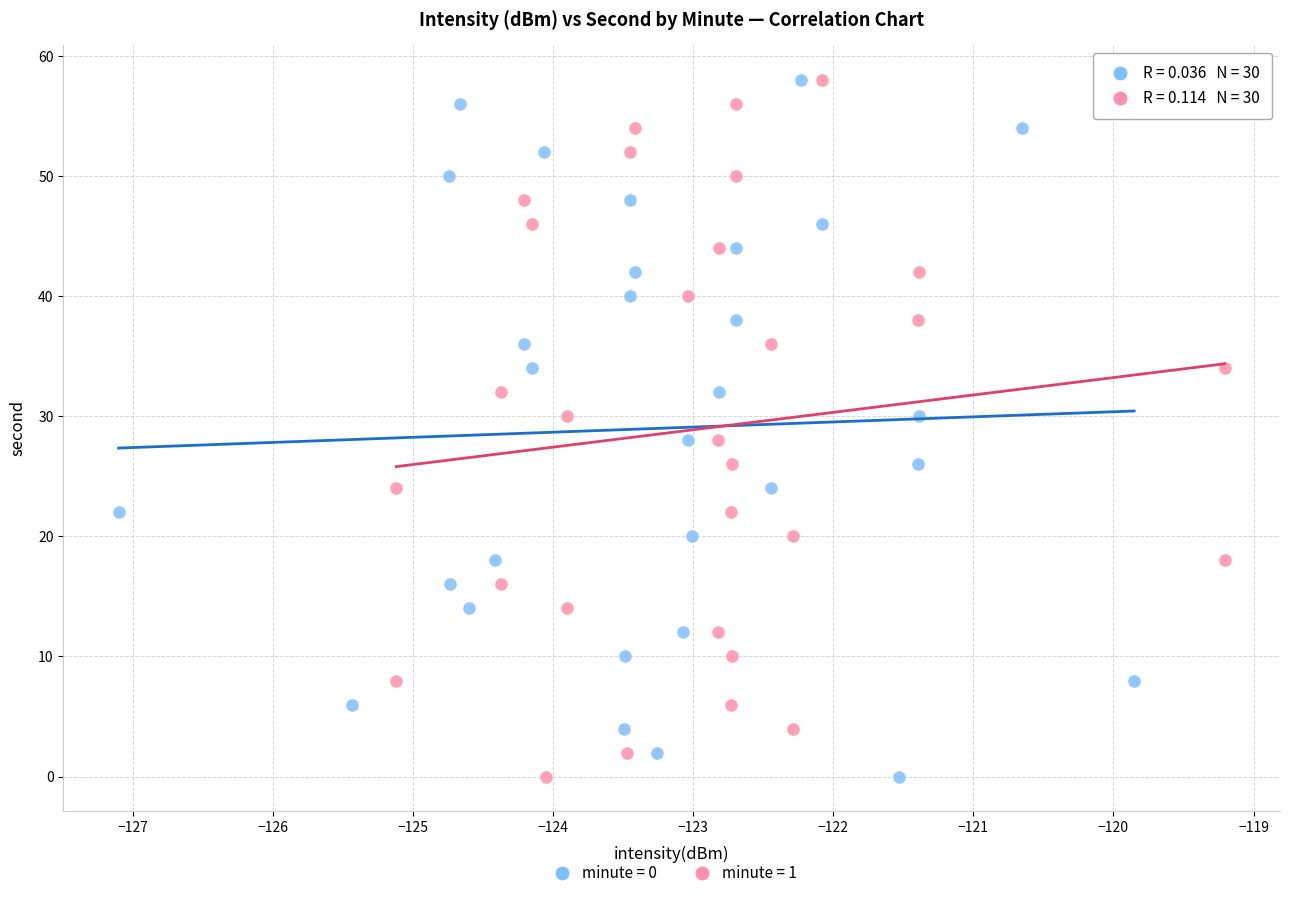

What are all the series names shown in the legend?

minute = 0, minute = 1